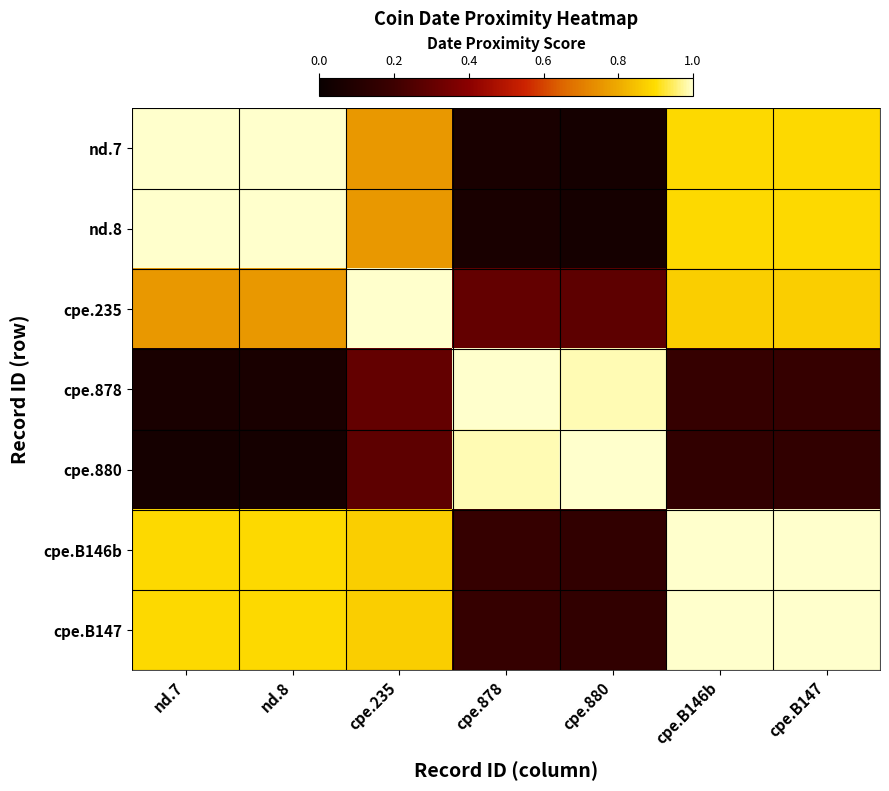

What is the greatest value displayed?

1.0